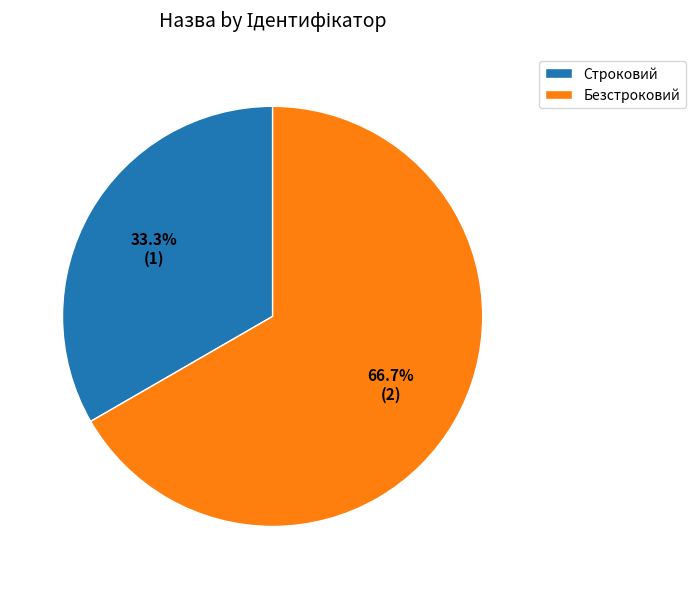

What portion of the pie excludes Безстроковий?

33.3%